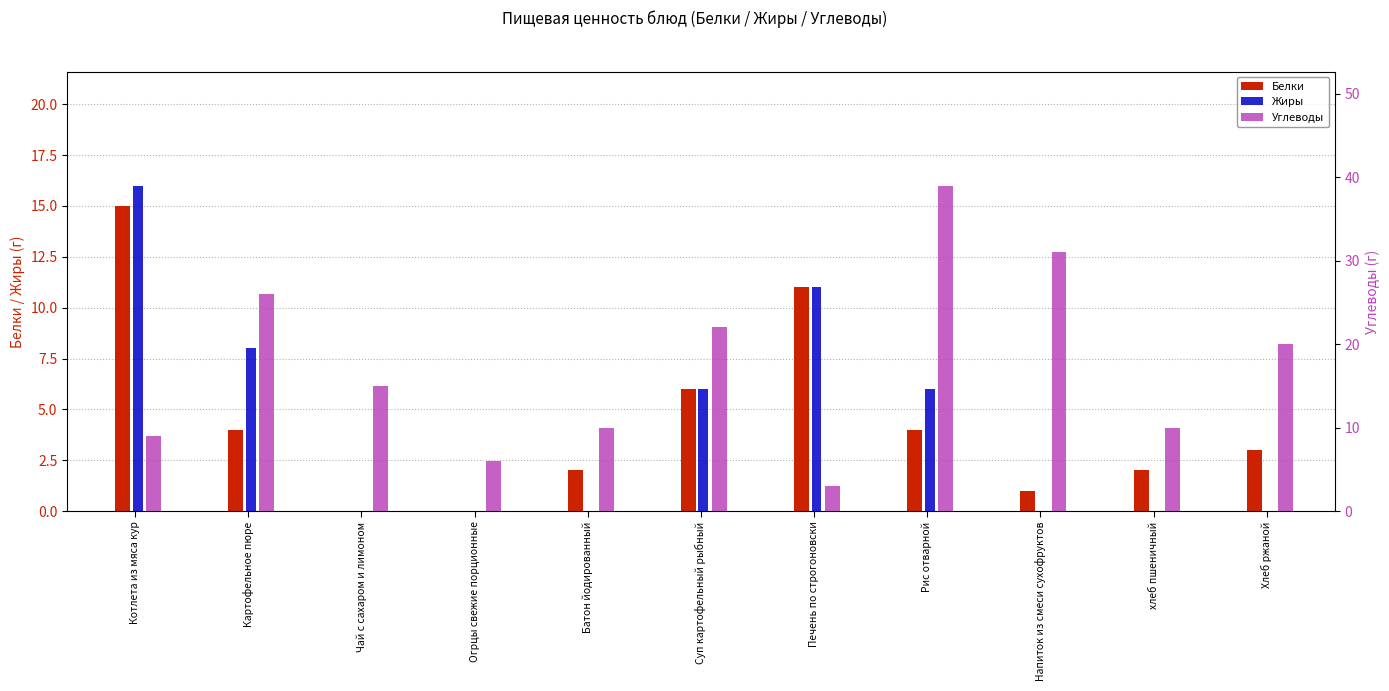

What is the difference between the highest and lowest values at Огрцы свежие порционные?

6